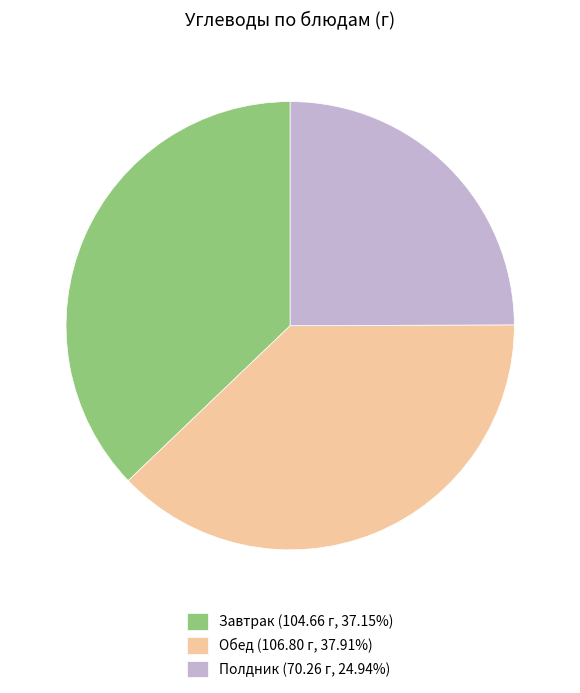

Is there any slice that represents more than half of the pie?

No